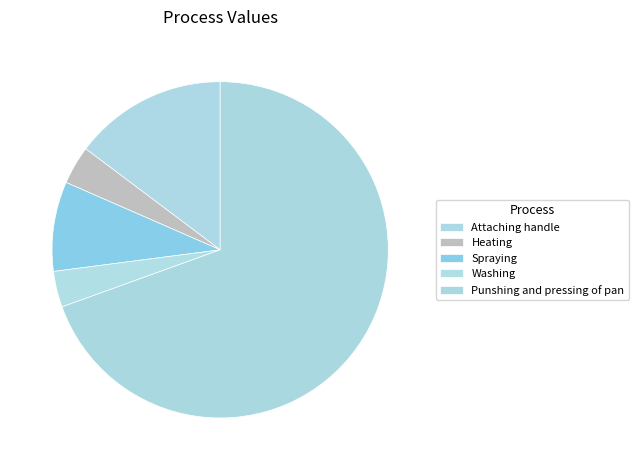

True or false: Washing accounts for 17% of the total.

False